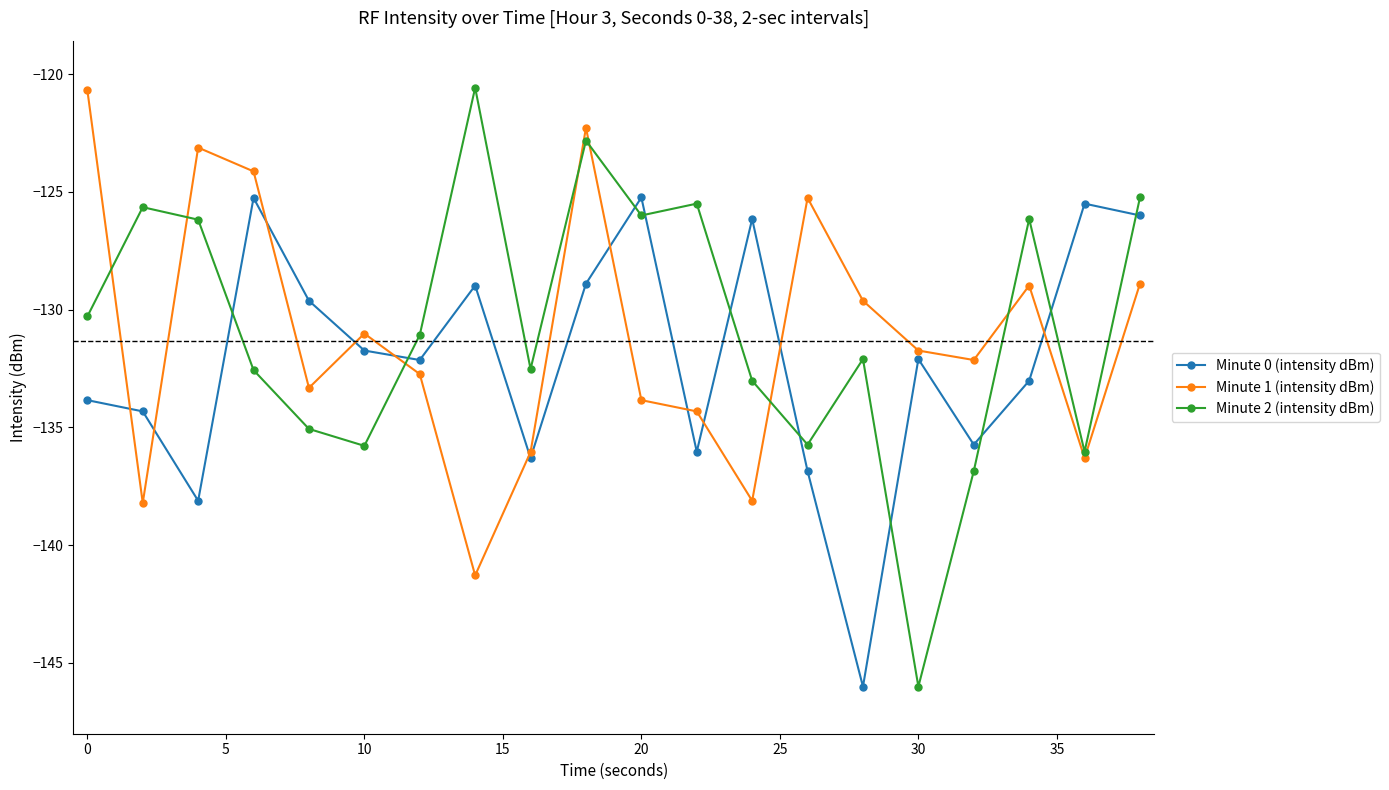

True or false: Minute 2 (intensity dBm) has more than 0 points higher than both neighbors.

True